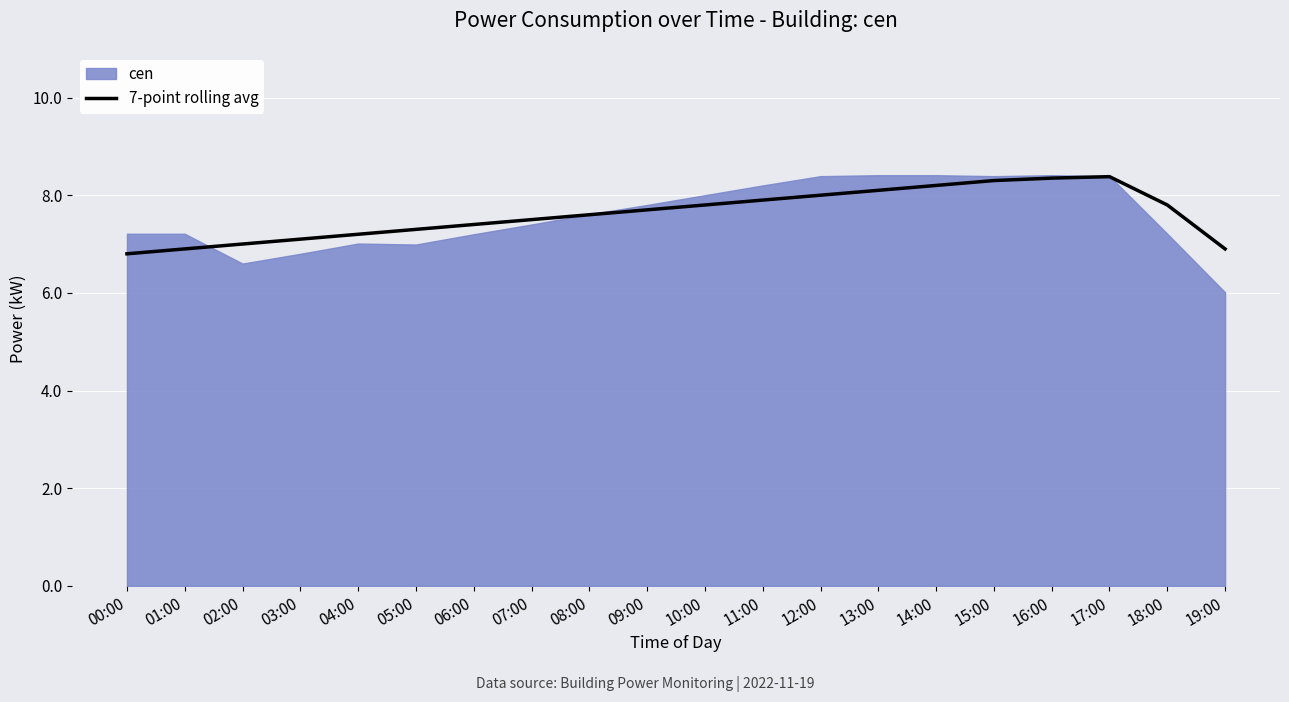

What is the highest value of the 7-point rolling avg series?

8.4